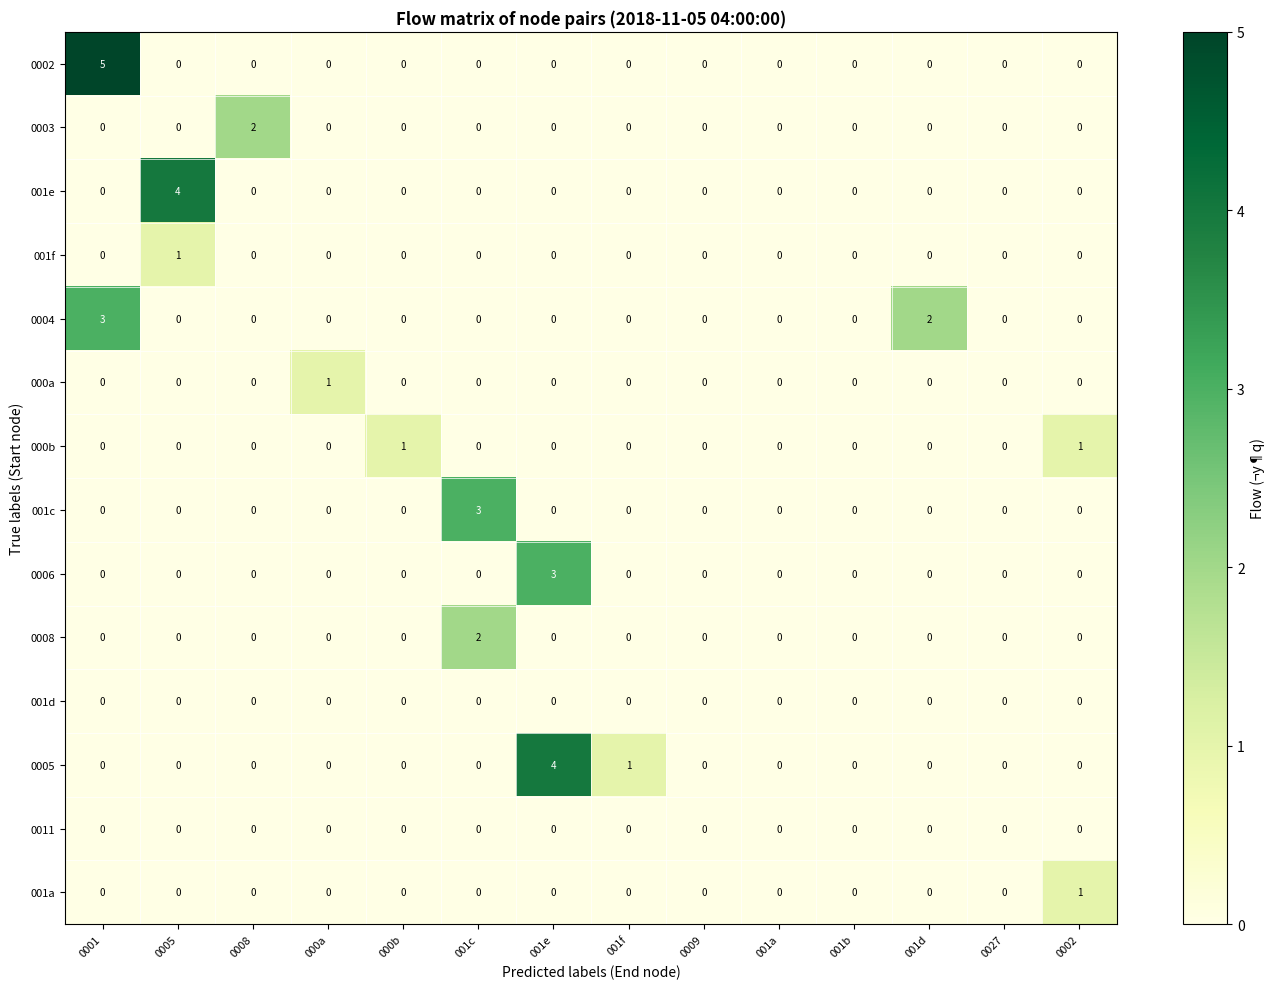

Is it true that 001a equals 1 at 0001?

False